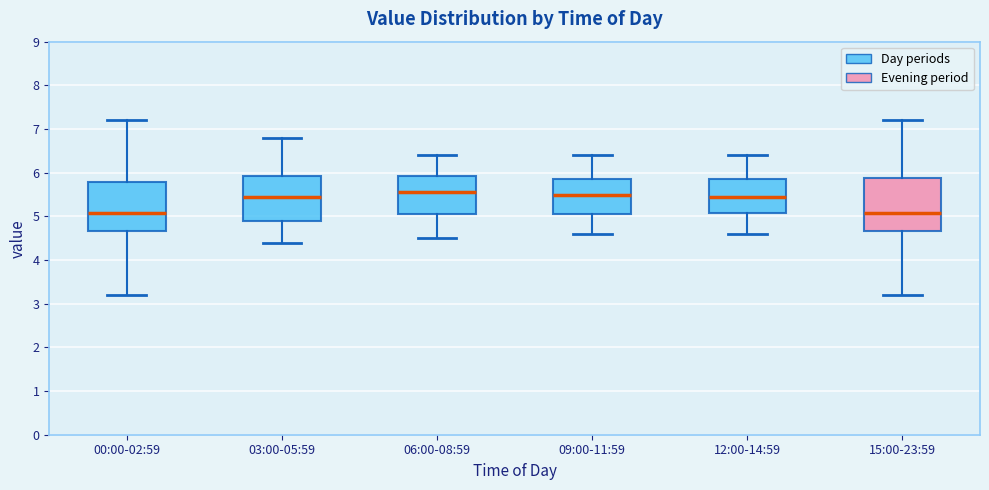

Reading left to right, read every box against the y-axis: the position of its median line, the range the box covers, and the ends of its whiskers. The values are not printed on the chart, so give them approximately, as read against the axis.

00:00-02:59: median 5.1, box 4.7 to 5.8, whiskers 3.2 to 7.2
03:00-05:59: median 5.5, box 4.9 to 5.9, whiskers 4.4 to 6.8
06:00-08:59: median 5.6, box 5.1 to 5.9, whiskers 4.5 to 6.4
09:00-11:59: median 5.5, box 5.1 to 5.9, whiskers 4.6 to 6.4
12:00-14:59: median 5.5, box 5.1 to 5.9, whiskers 4.6 to 6.4
15:00-23:59: median 5.1, box 4.7 to 5.9, whiskers 3.2 to 7.2